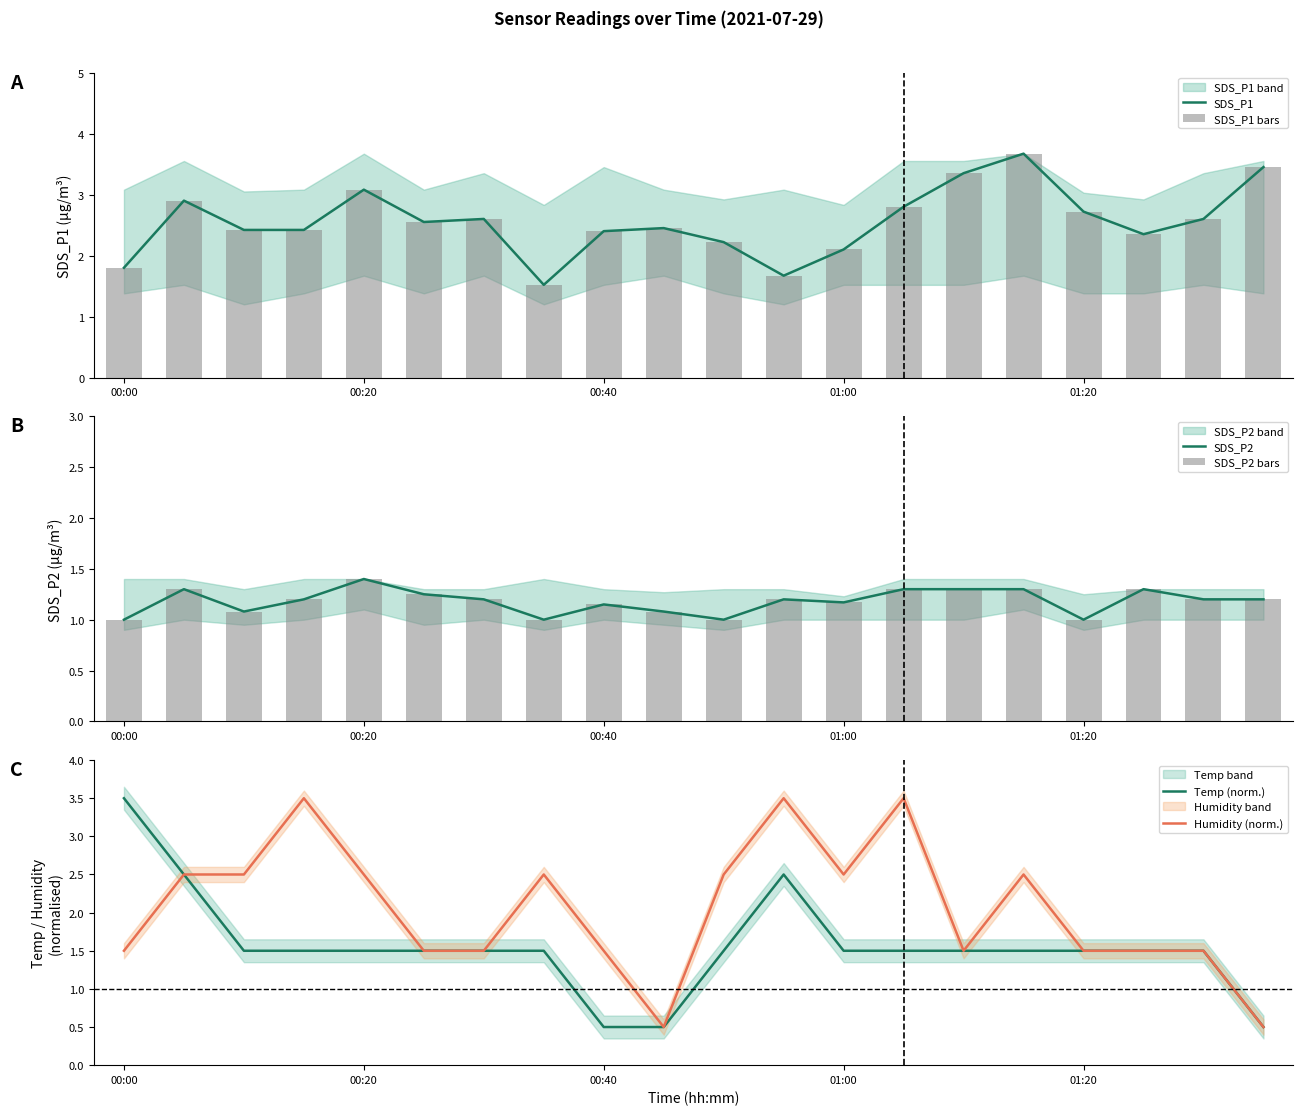

What is the total value across all series at 11?

11.7